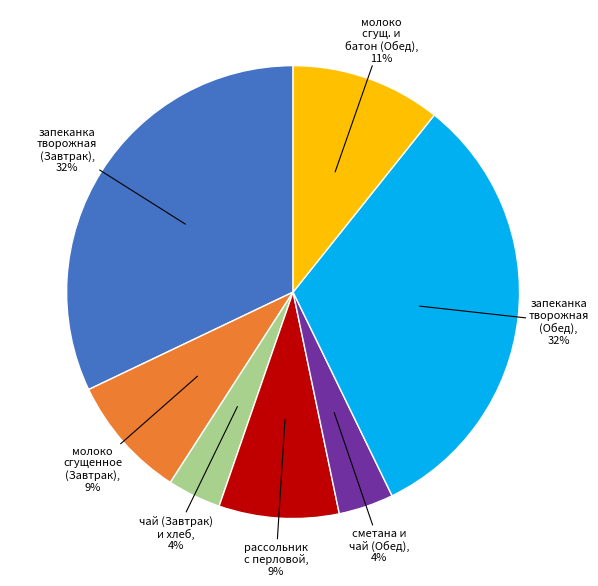

How many slices are in this pie chart?

7